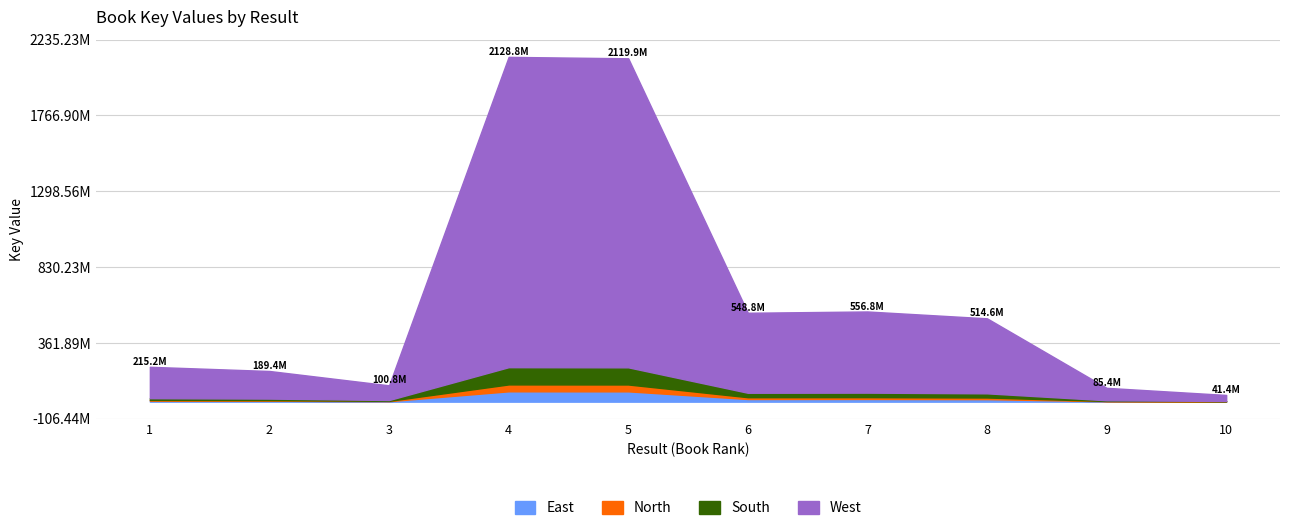

Rank the series by their maximum value, from lowest to highest.

East, North, South, West